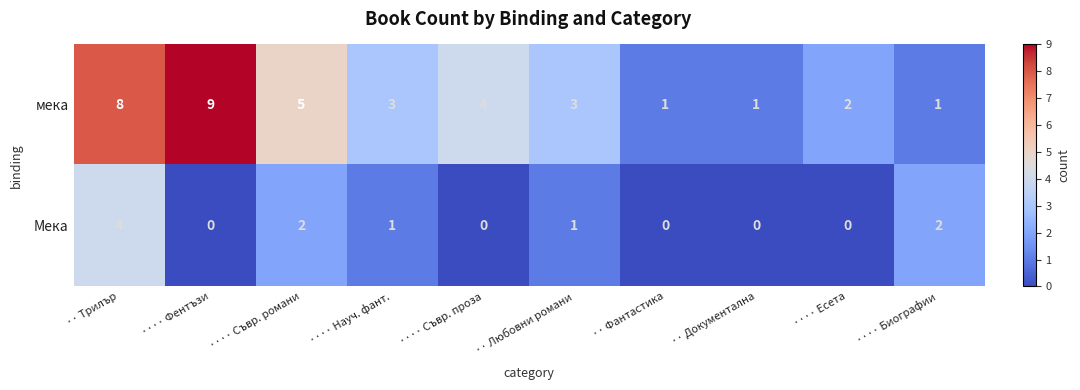

How many data points does each series have?

10